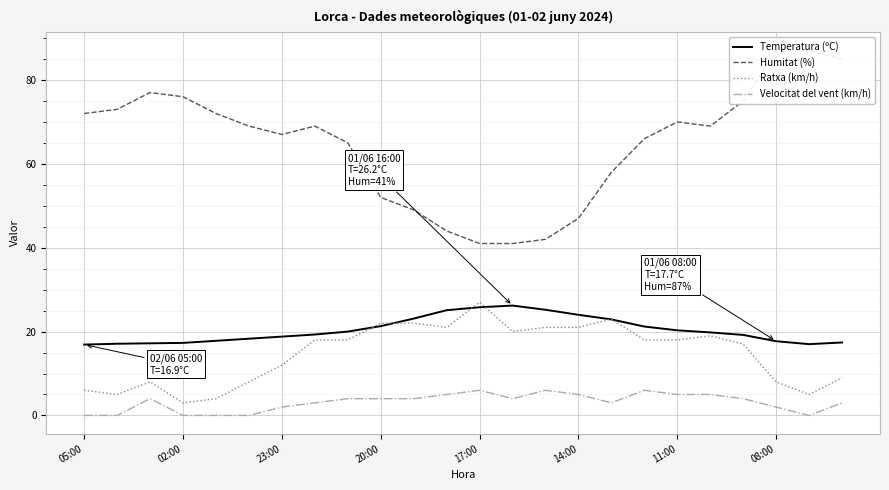

At 23, list the series in order from largest to smallest.

Humitat (%), Temperatura (ºC), Ratxa (km/h), Velocitat del vent (km/h)